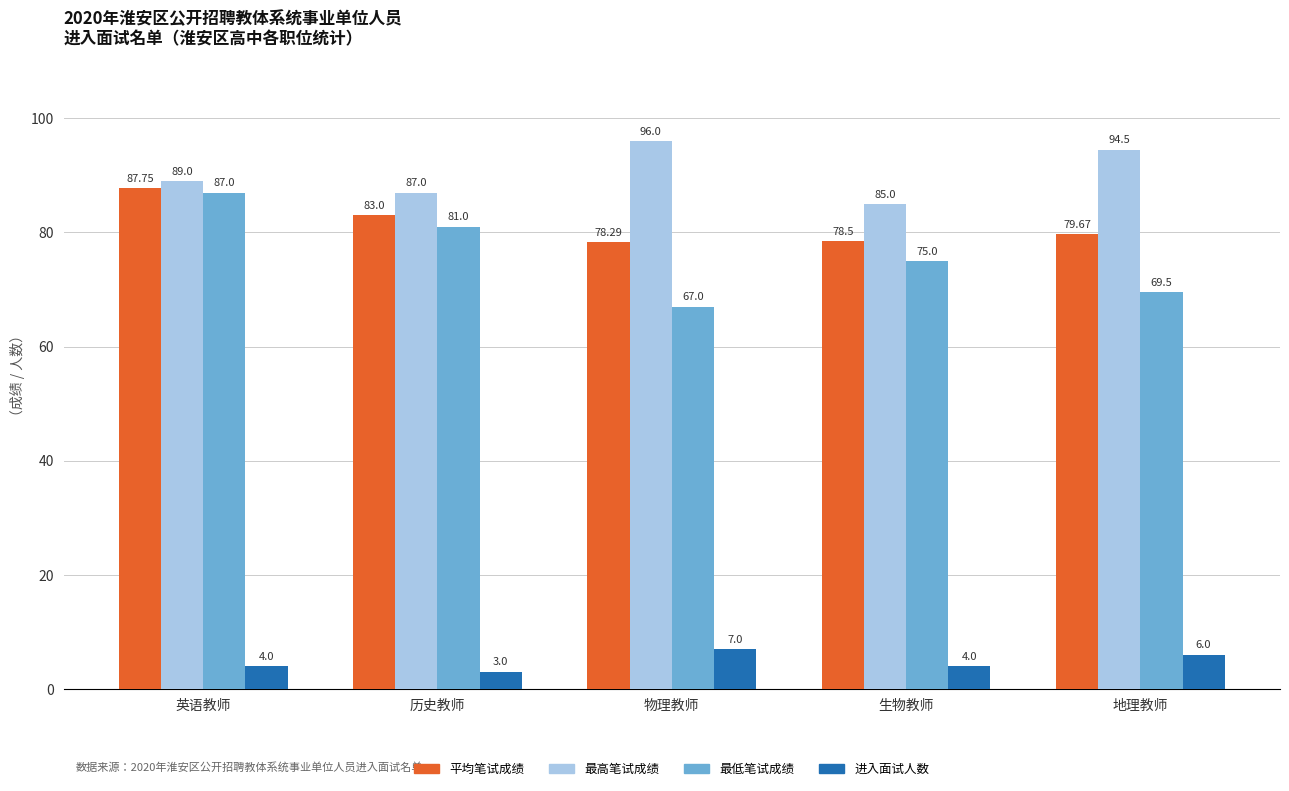

Reading left to right, list all the values displayed in this chart.

平均笔试成绩: 英语教师=87.8	历史教师=83.0	物理教师=78.3	生物教师=78.5	地理教师=79.7
最高笔试成绩: 英语教师=89.0	历史教师=87.0	物理教师=96.0	生物教师=85.0	地理教师=94.5
最低笔试成绩: 英语教师=87.0	历史教师=81.0	物理教师=67.0	生物教师=75.0	地理教师=69.5
进入面试人数: 英语教师=4.0	历史教师=3.0	物理教师=7.0	生物教师=4.0	地理教师=6.0